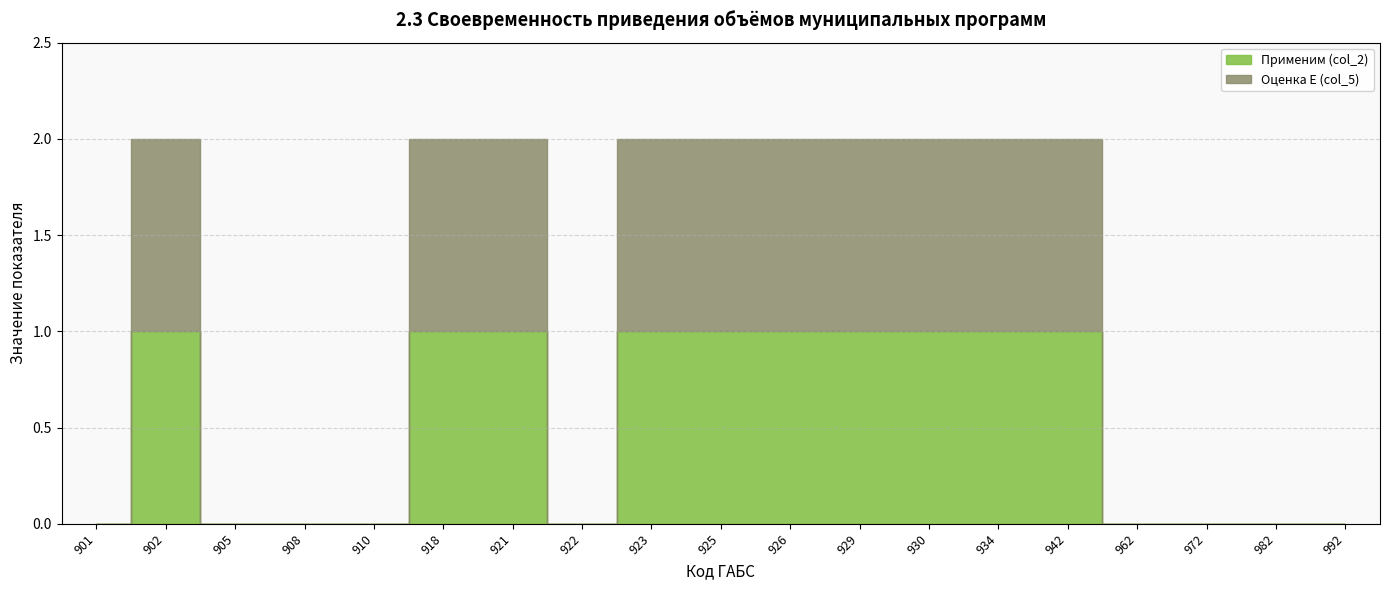

What is the value of the Применим (col_2) point at the 13th from the left?

1